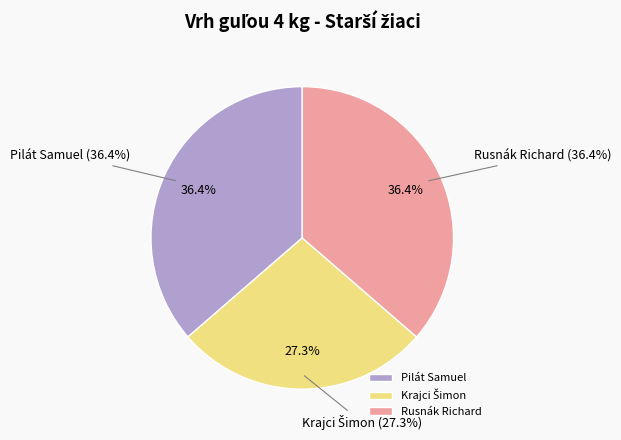

To the nearest percent, what percentage of the pie is Krajci Šimon?

27%